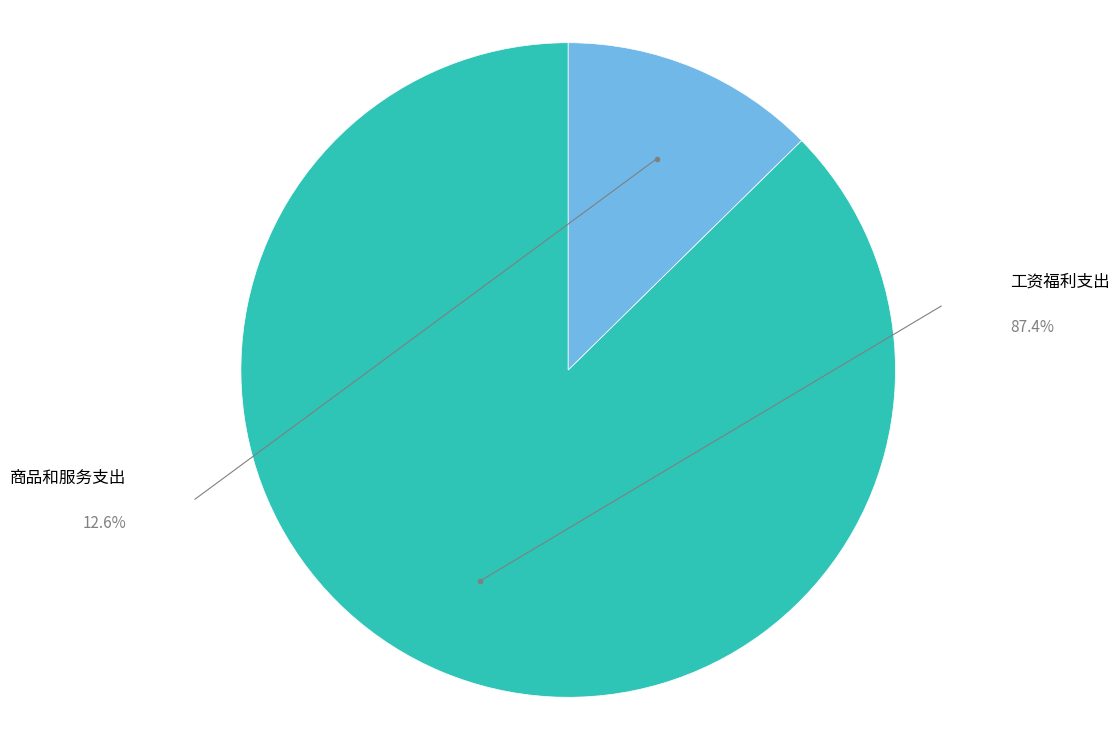

The 商品和服务支出 slice represents 13% of the pie. True or false?

True